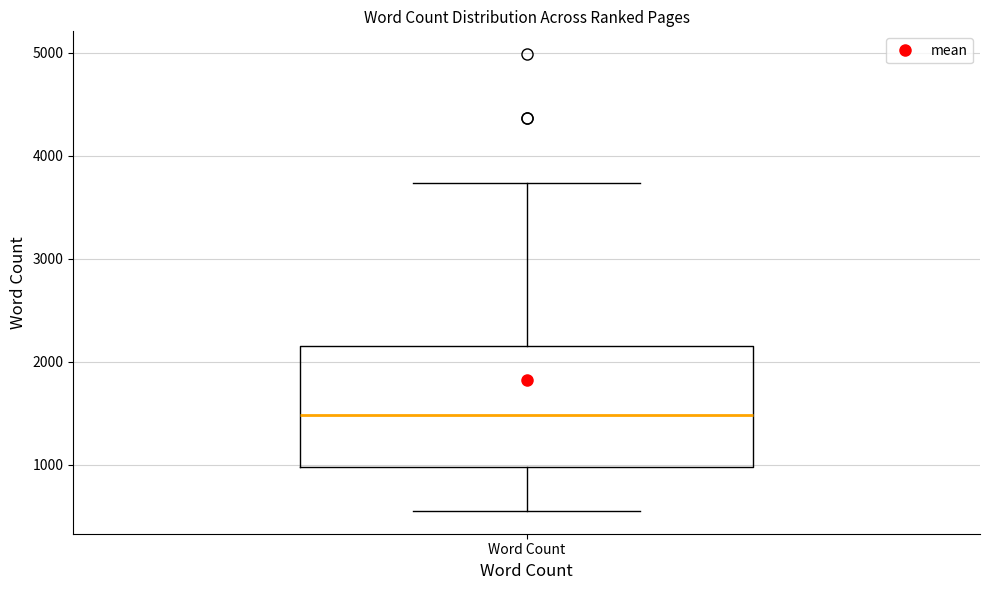

Read this box plot against the y-axis: the position of the median line, the range covered by the box, and the ends of both whiskers. The values are not printed on the chart, so give them approximately, as read against the axis.

median 1500, box 1000 to 2200, whiskers 600 to 3700